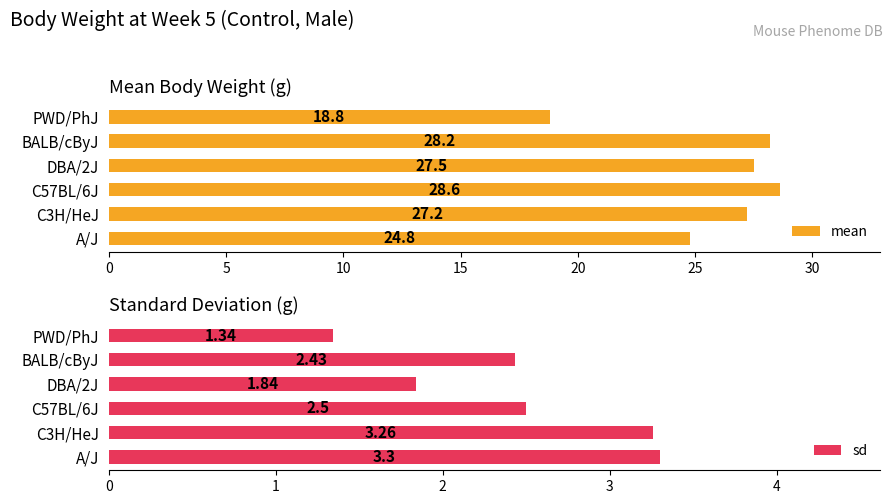

What is the difference between the maximum and minimum values in the mean series?

9.8